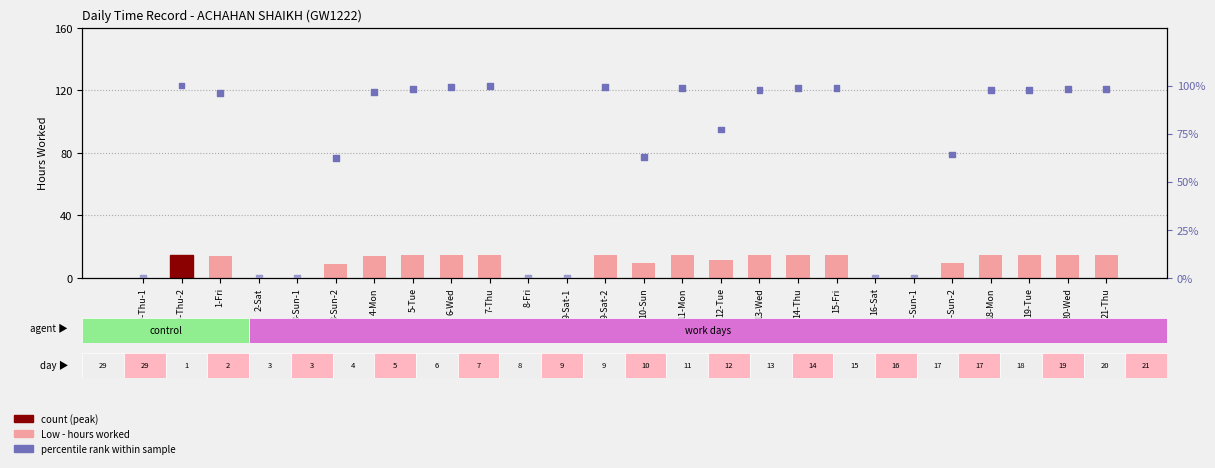

Which series contains the lowest Y value?

Low (hours worked)